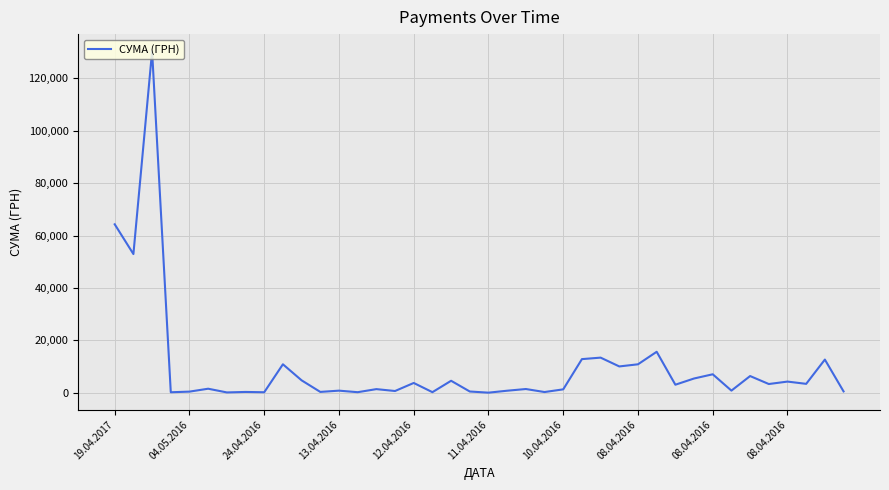

What is the difference between the maximum and minimum values?

130357.3